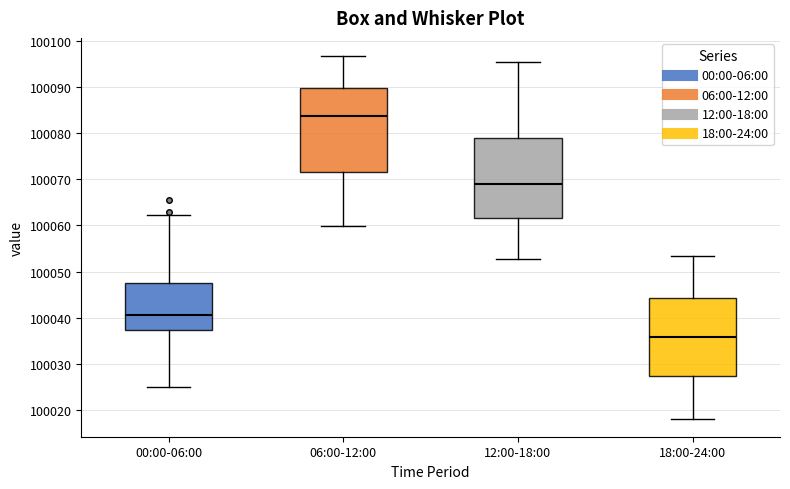

Reading left to right, transcribe this box plot: for each box, give where its median line is, the range the box spans, and where its two whiskers end, as read against the y-axis. The values are not printed on the chart, so give them approximately, as read against the axis.

00:00-06:00: median 100041, box 100037 to 100047, whiskers 100025 to 100062
06:00-12:00: median 100084, box 100072 to 100090, whiskers 100060 to 100097
12:00-18:00: median 100069, box 100062 to 100079, whiskers 100053 to 100095
18:00-24:00: median 100036, box 100027 to 100044, whiskers 100018 to 100053